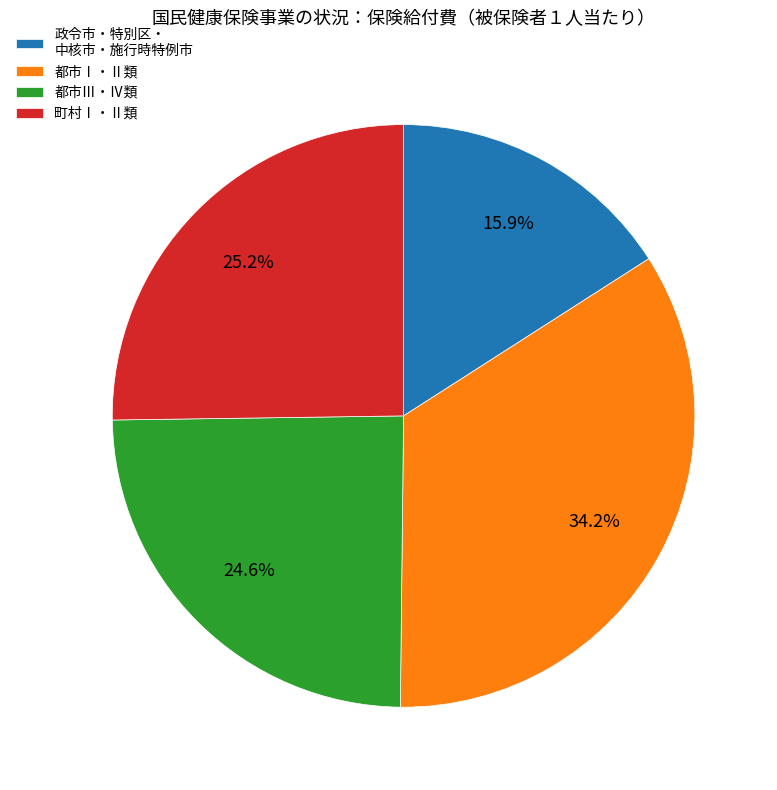

Count the number of slices in the pie.

4